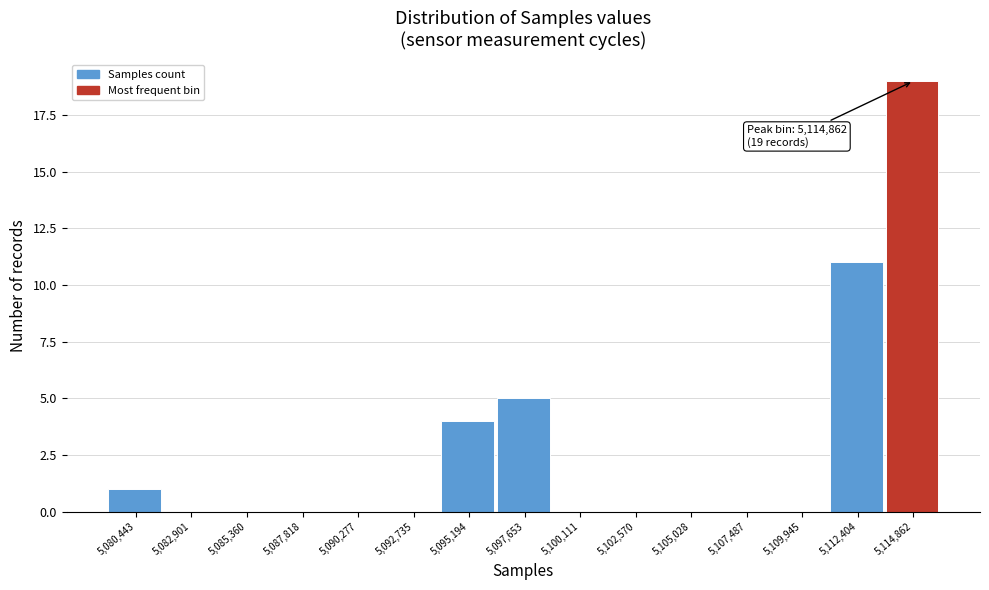

Over which range of the x-axis is the bar tallest?

5113500 to 5116000